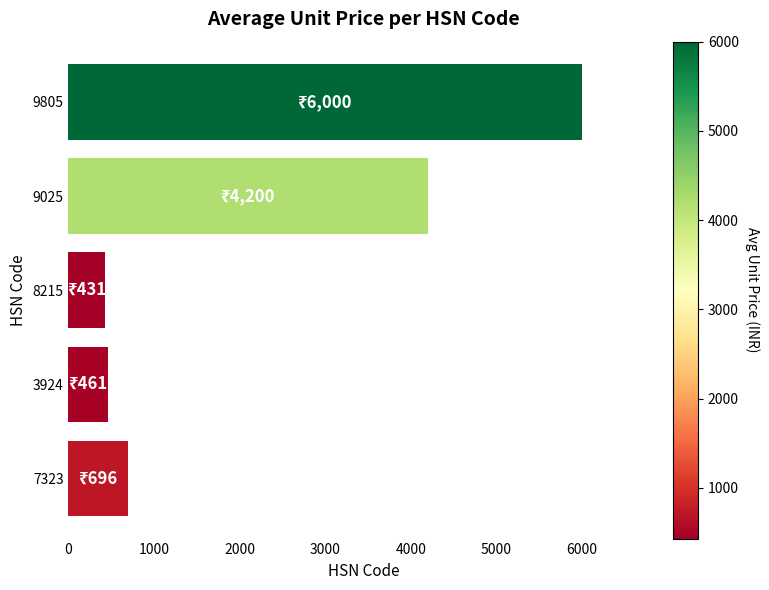

Reading bottom to top, what are all the values shown in this chart?

7323=696.0	3924=461.0	8215=431.3	9025=4200.0	9805=6000.0